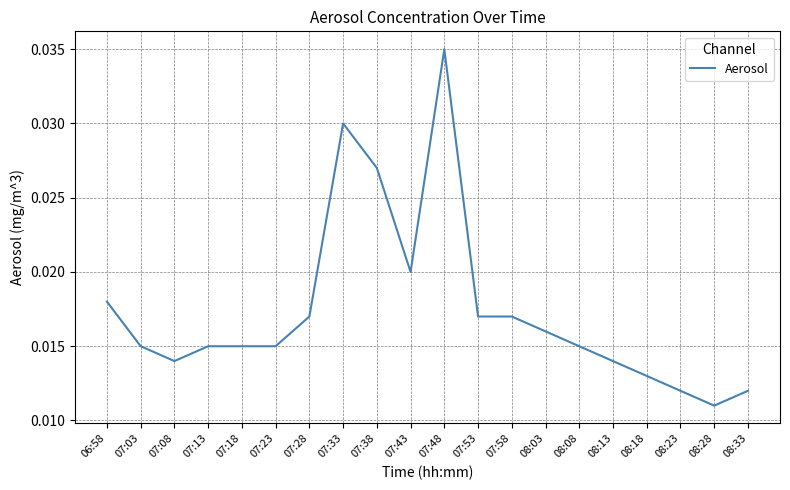

Does the chart display data point markers on the line(s)?

No